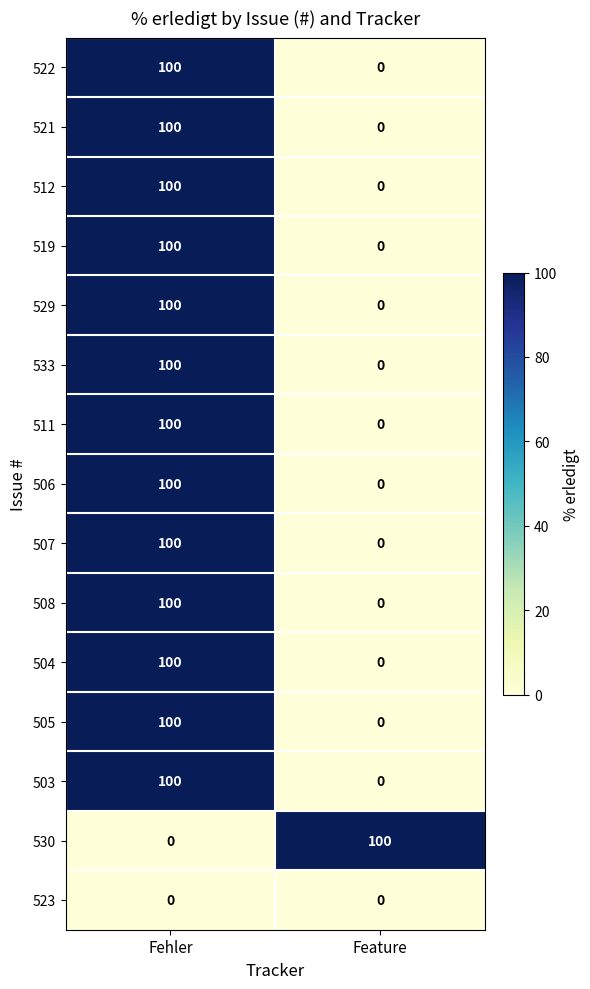

At how many categories does at least one series exceed 95?

2